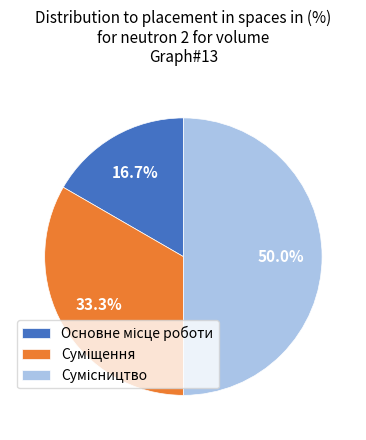

The Суміщення slice represents 39% of the pie. True or false?

False